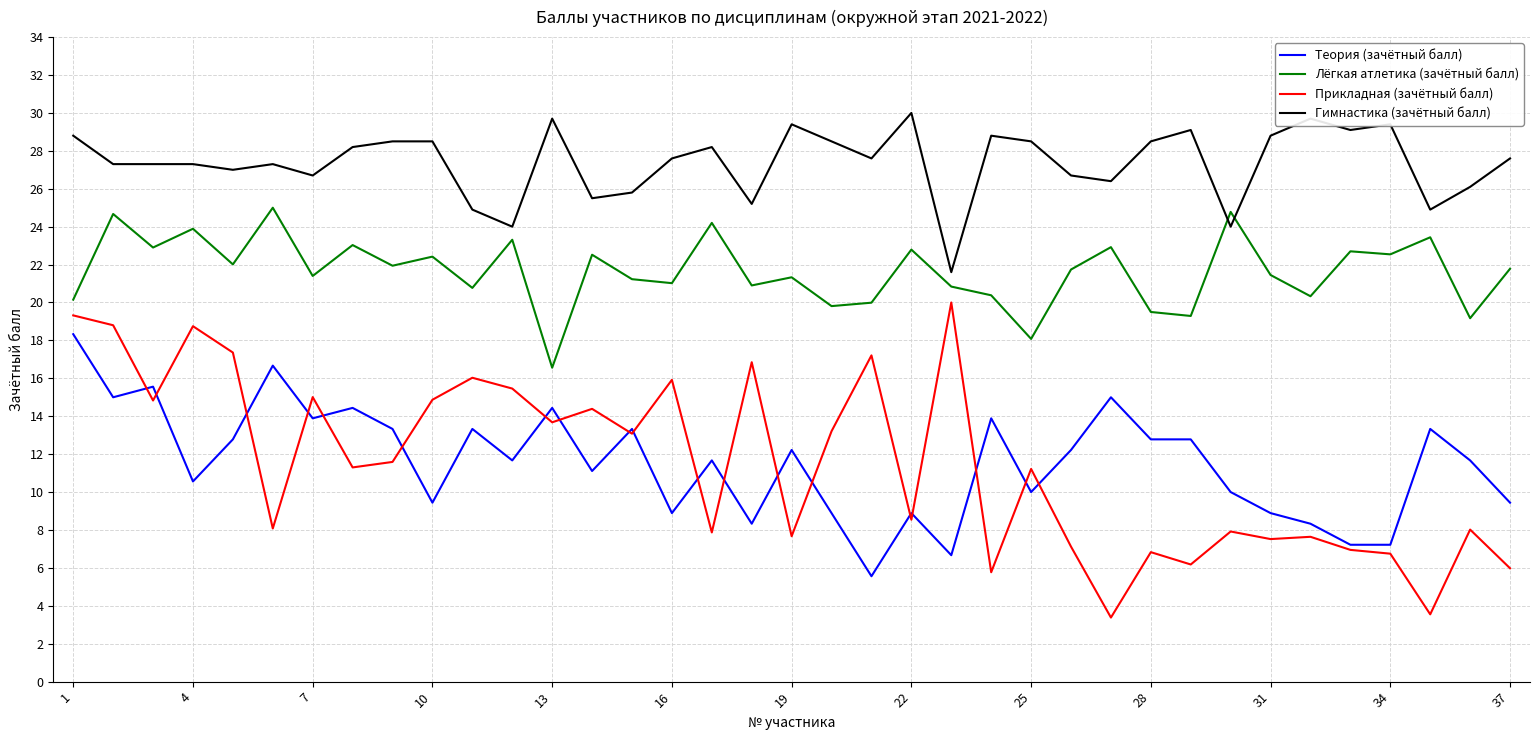

What is the difference between the second highest and minimum values in the Гимнастика (зачётный балл) series?

8.1